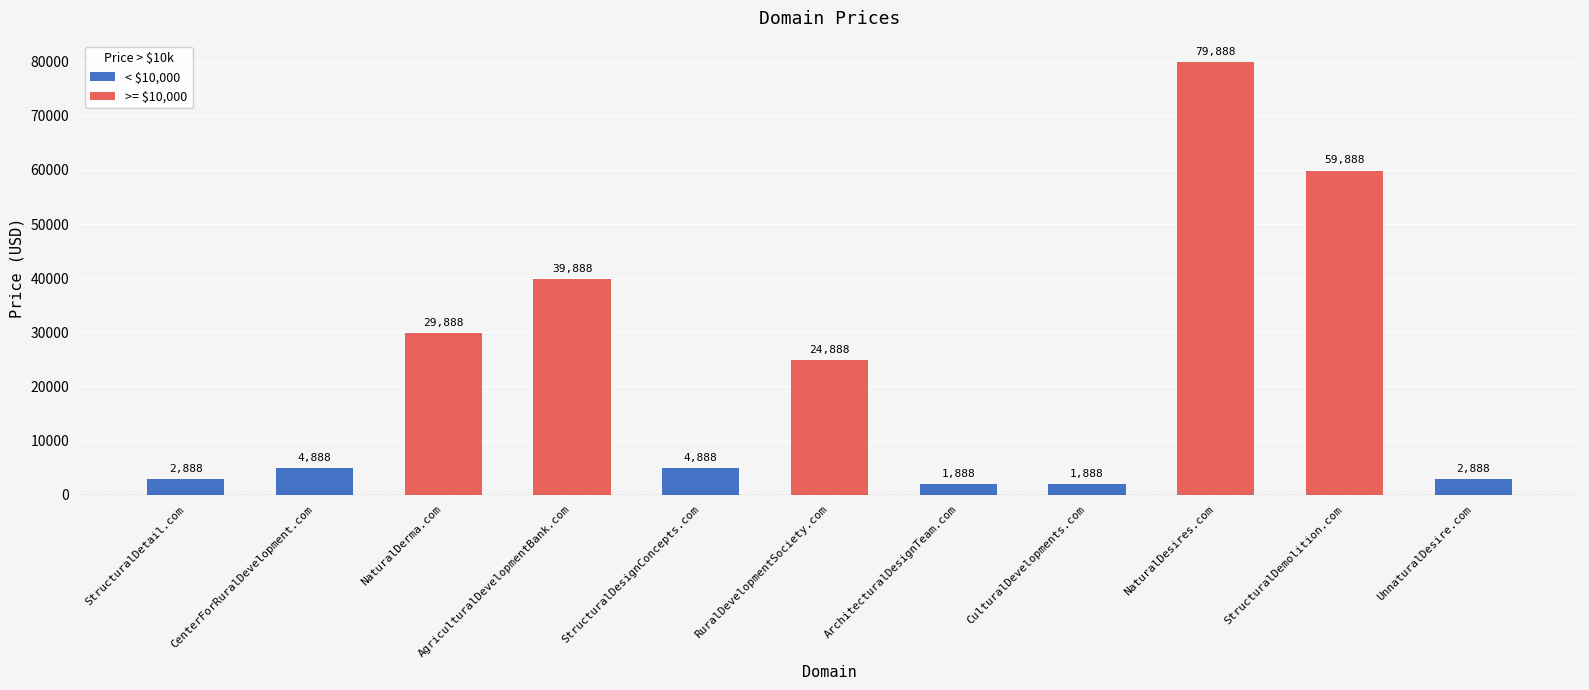

What is the smallest value displayed?

1888